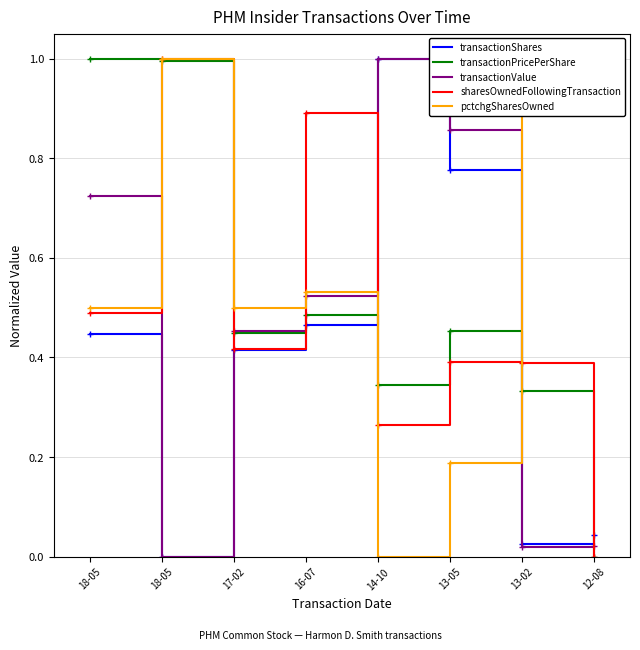

Does the chart display data point markers on the line(s)?

No